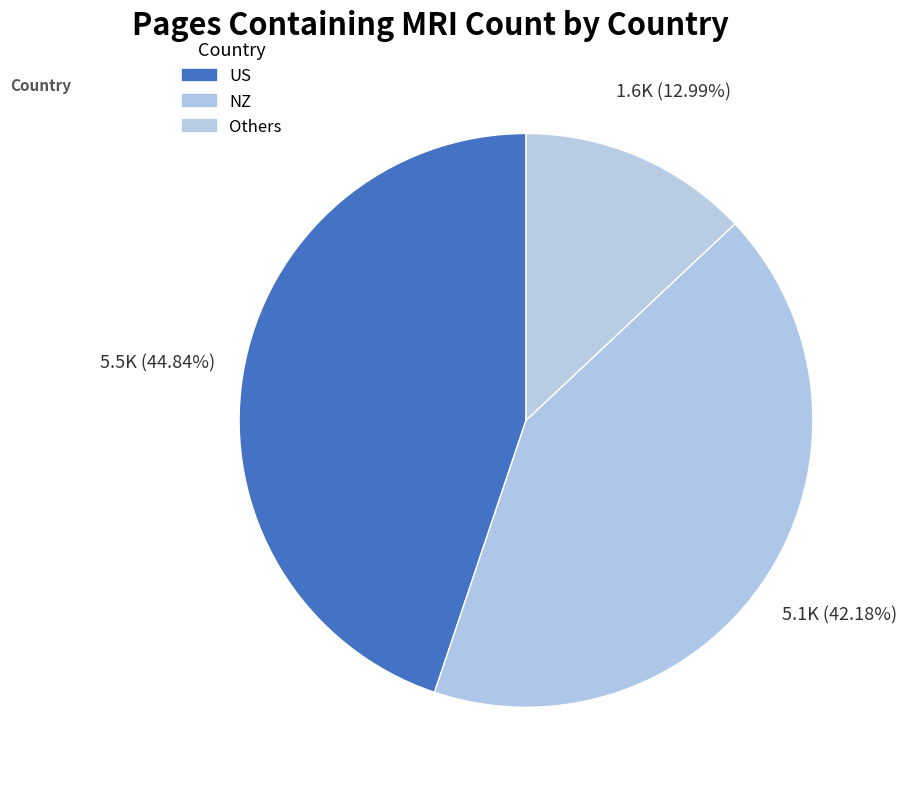

How many segments does this pie chart have?

3